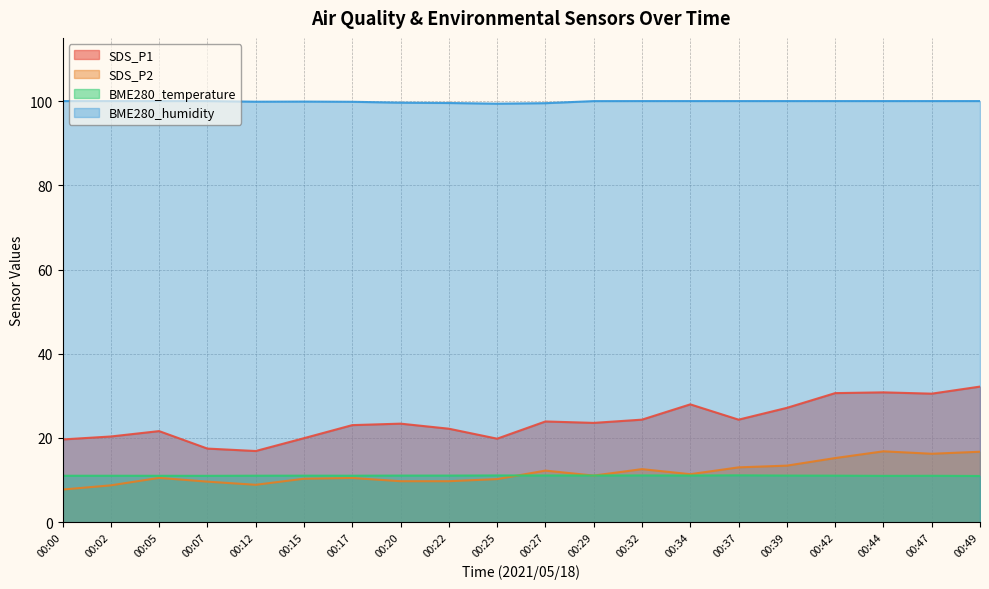

Which category has the lowest value across all series?

00:00